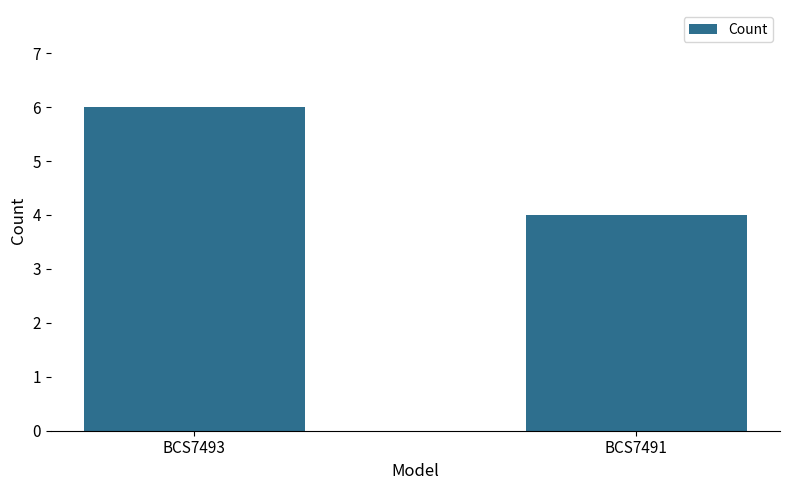

Which has a higher value, BCS7491 or BCS7493?

BCS7493